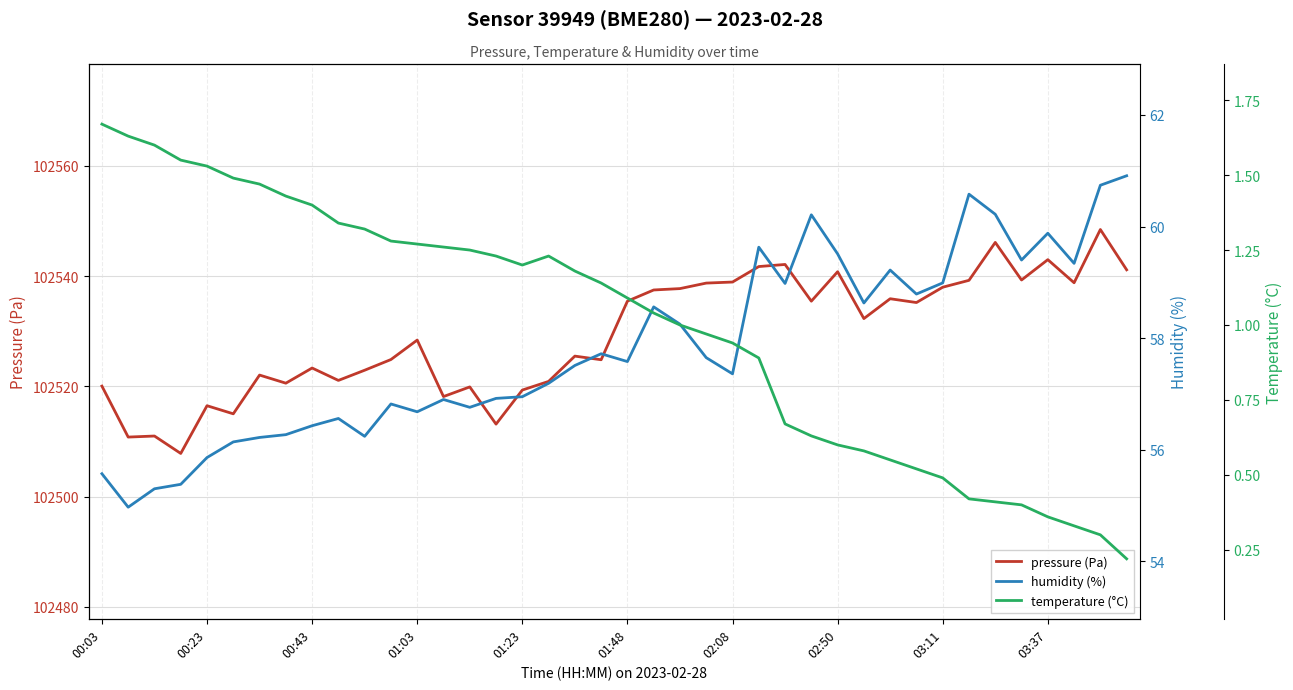

How many data points in humidity (%) are less than 57?

17